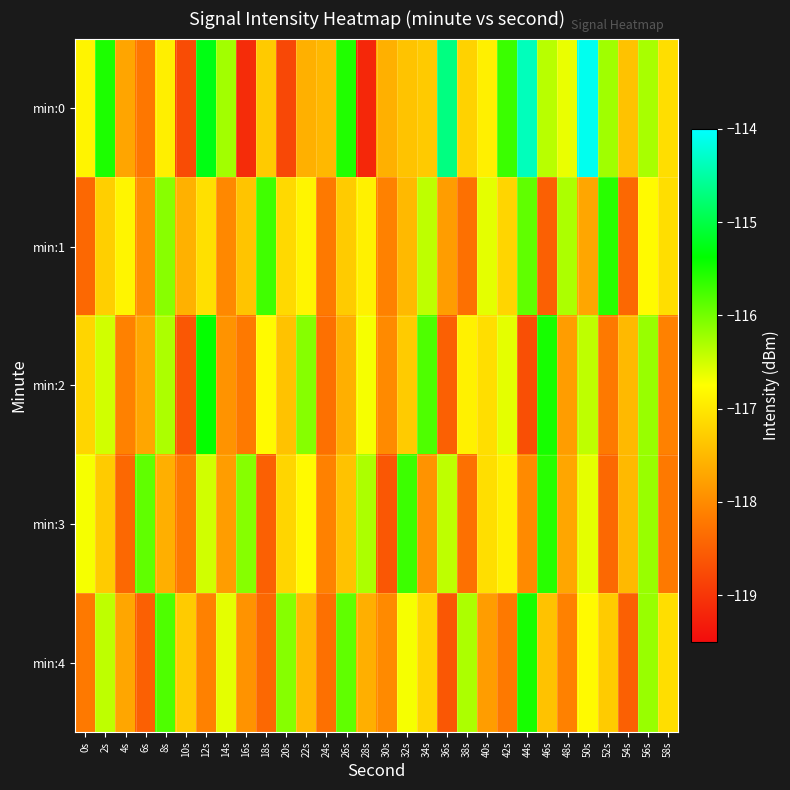

Count the number of data series in this chart.

5